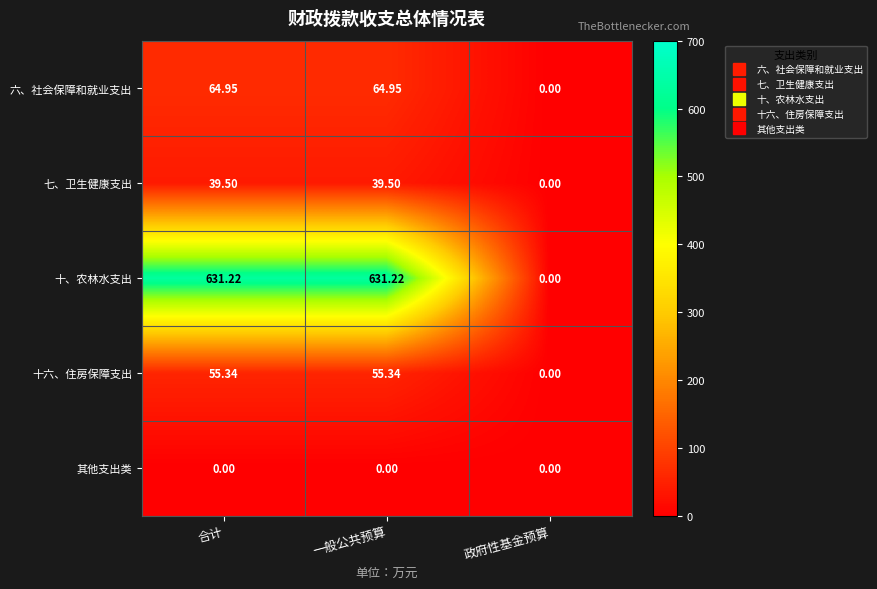

At which label does 十、农林水支出 reach its minimum?

政府性基金预算